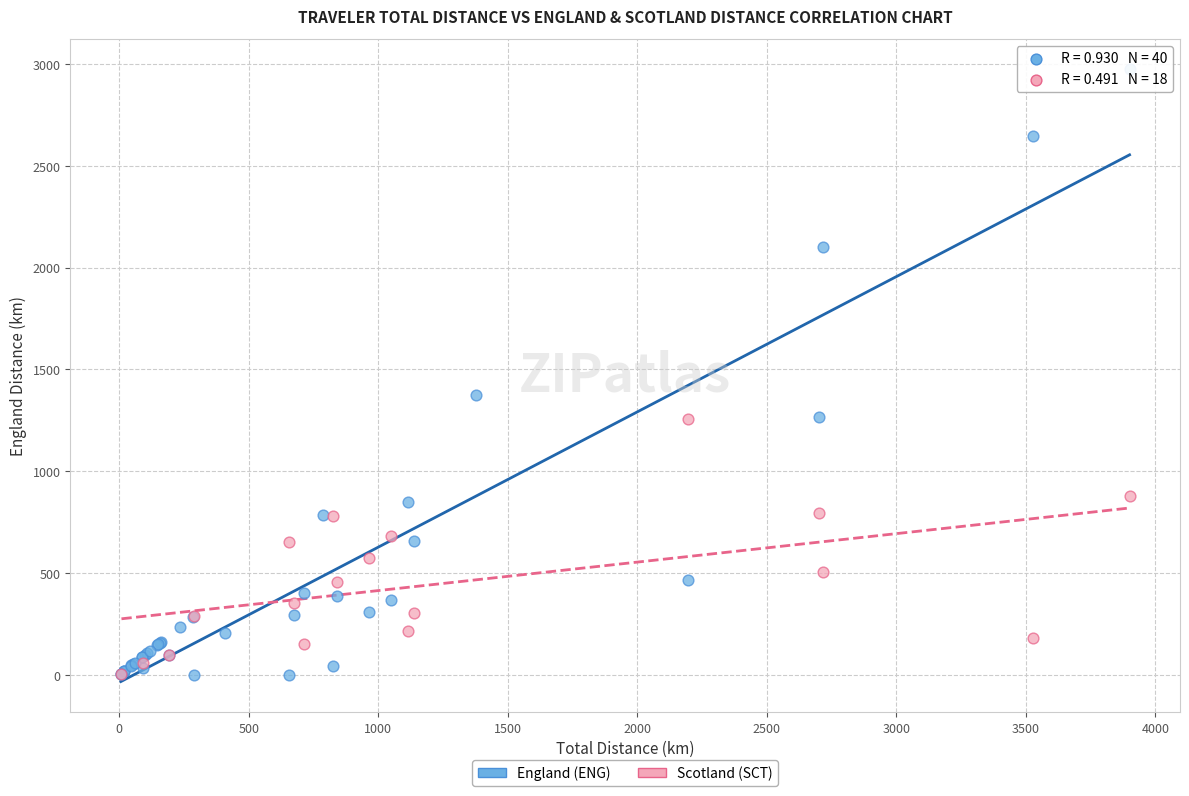

Which series has the widest spread of Y values?

England (ENG)